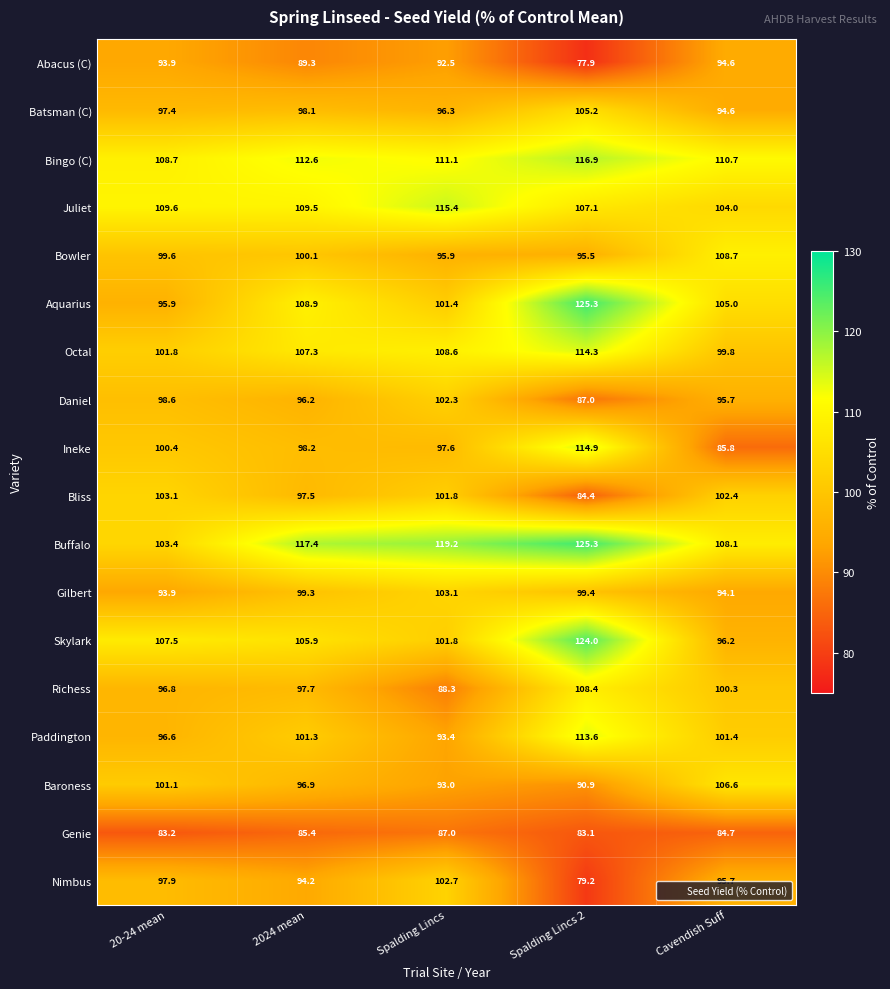

What is the sum of the Richess values at 20-24 mean and 2024 mean?

194.5